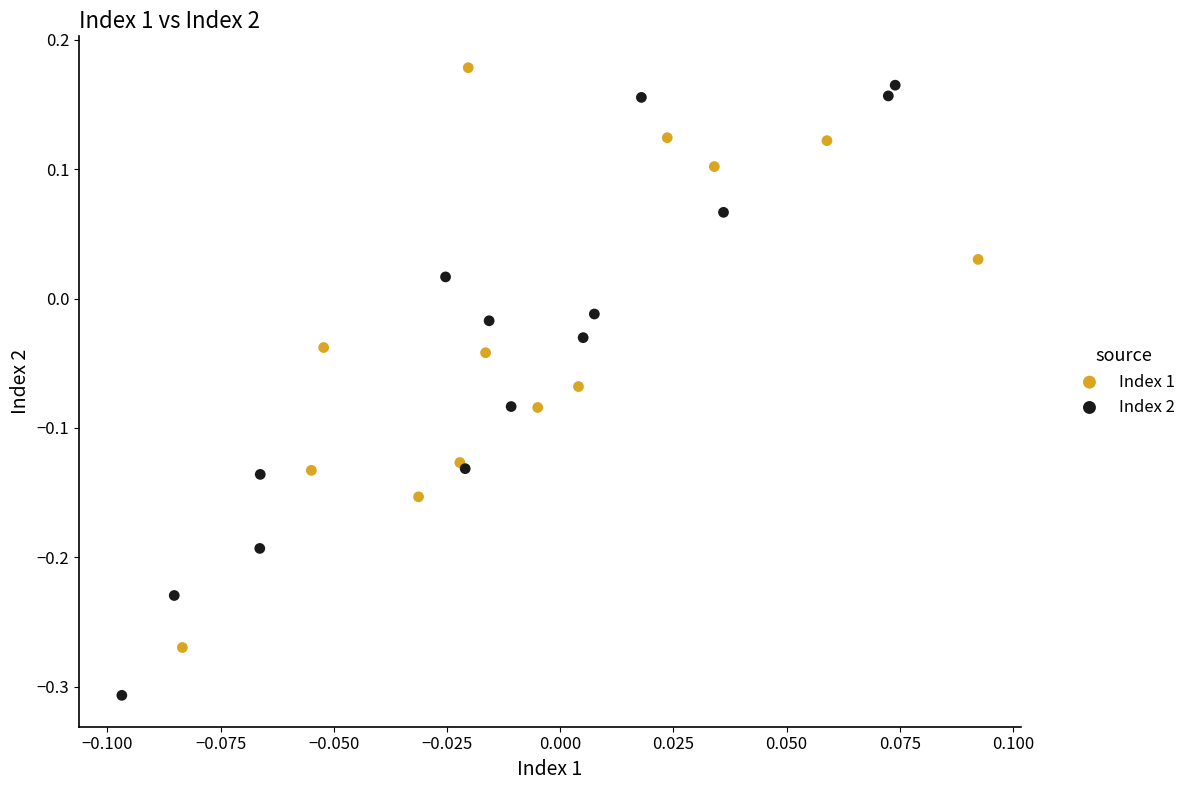

Which series reaches the minimum Y coordinate?

Index 2